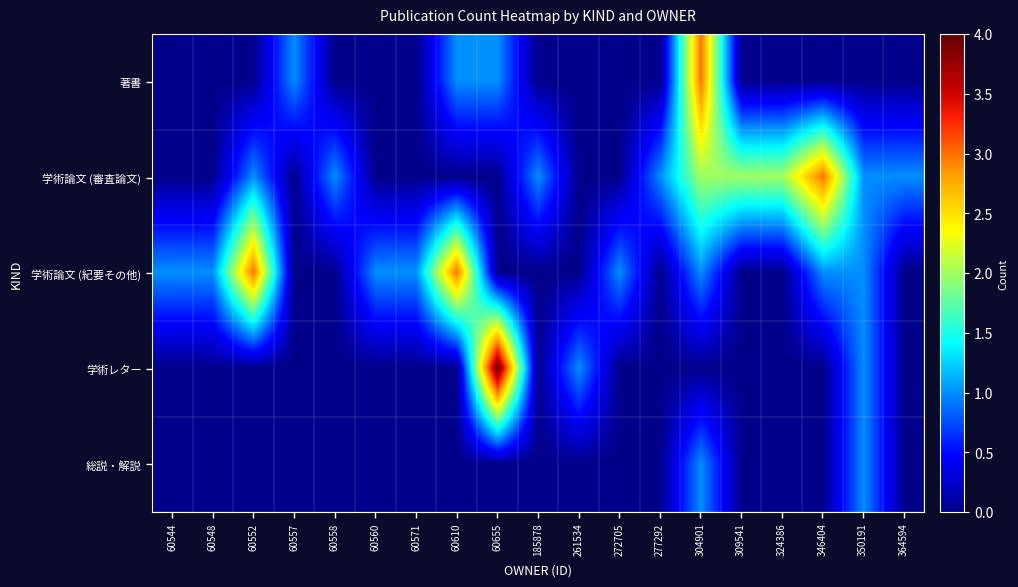

Which category has the highest value across all series?

60655